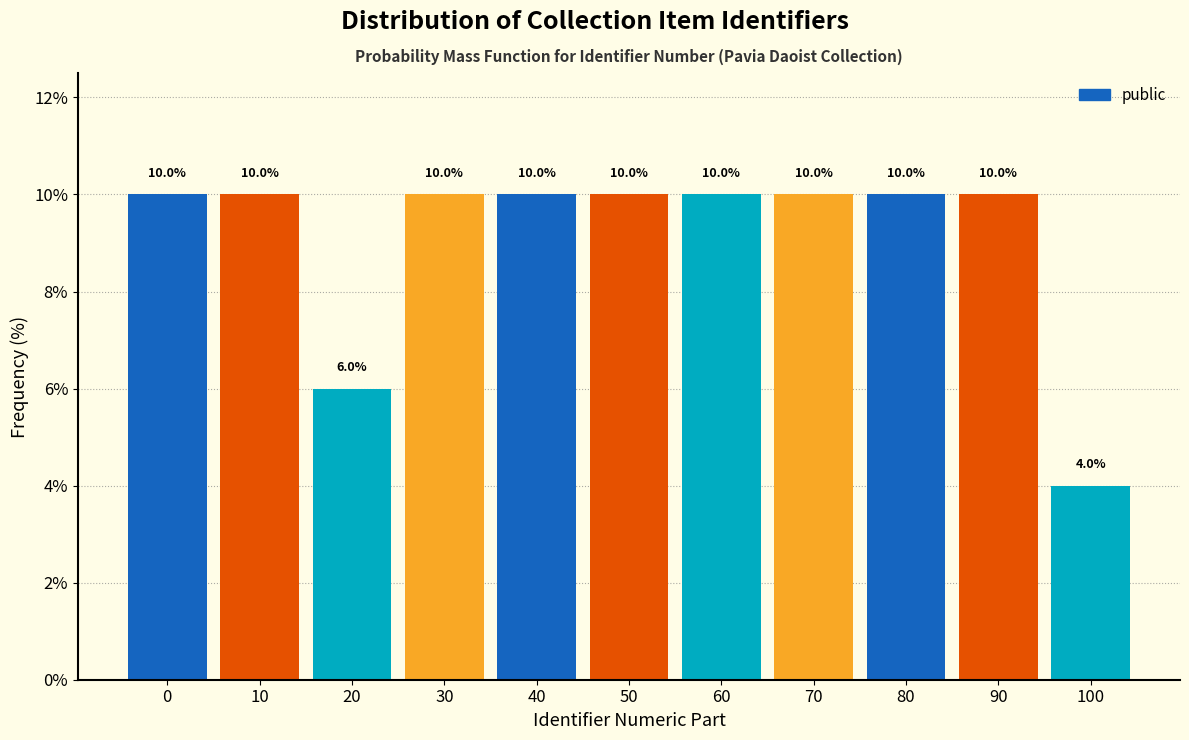

Reading left to right, transcribe all the data shown in this chart.

0=10	10=10	20=6	30=10	40=10	50=10	60=10	70=10	80=10	90=10	100=4